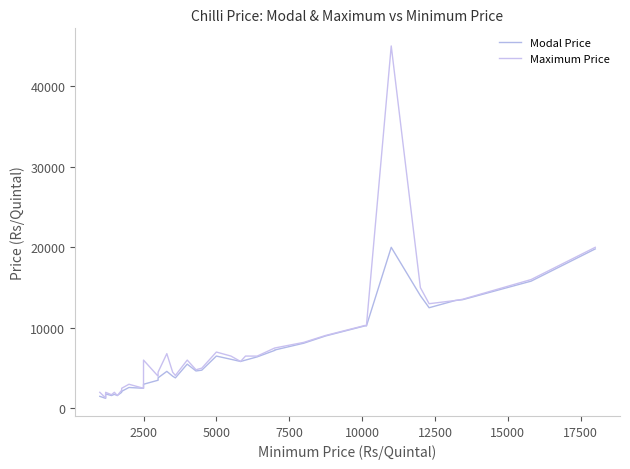

At how many categories does at least one series exceed 38515?

1